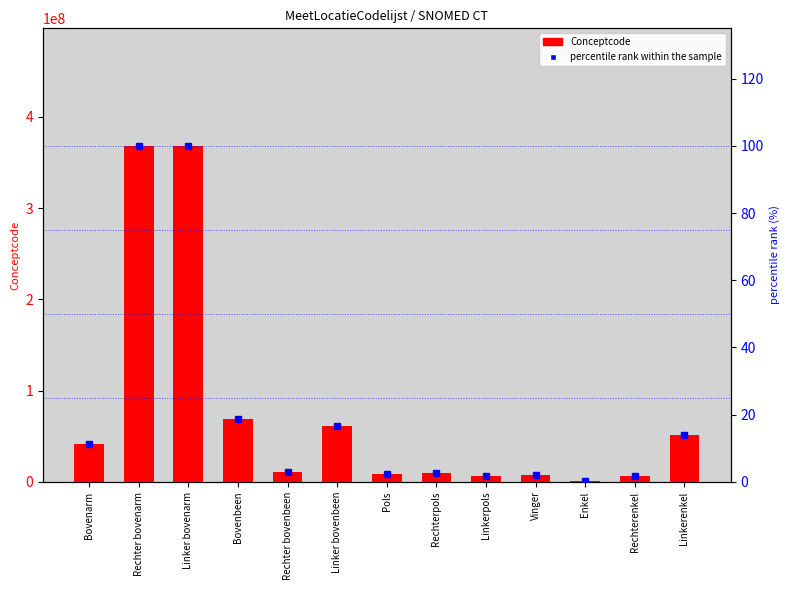

At Linker bovenbeen, list the series in order from smallest to largest.

percentile rank within the sample, Conceptcode